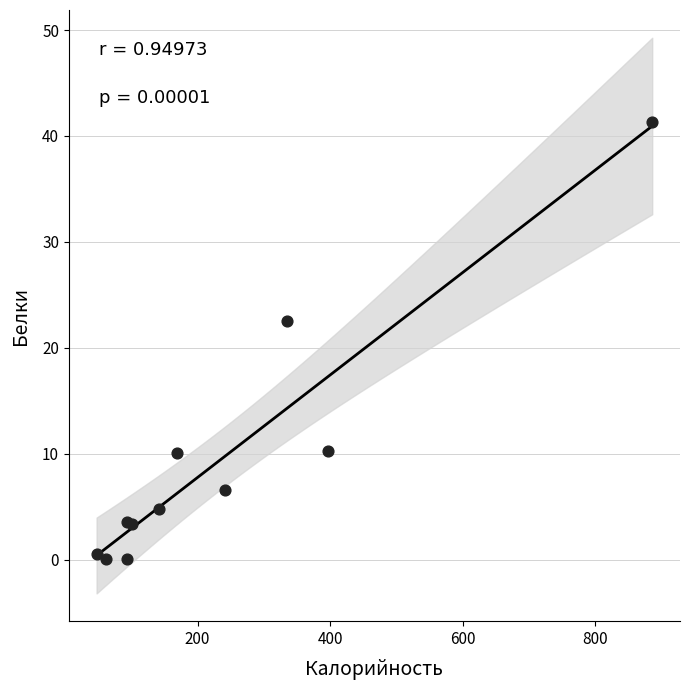

What Y value in the scatter plot is closest to 20?

22.5